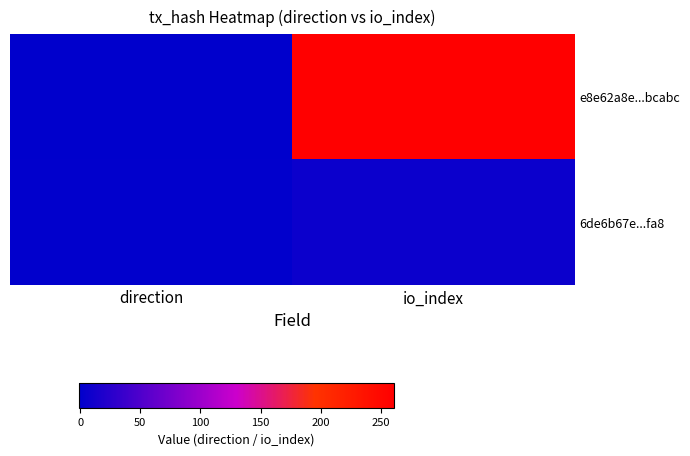

What is the total value across all series at io_index?

268